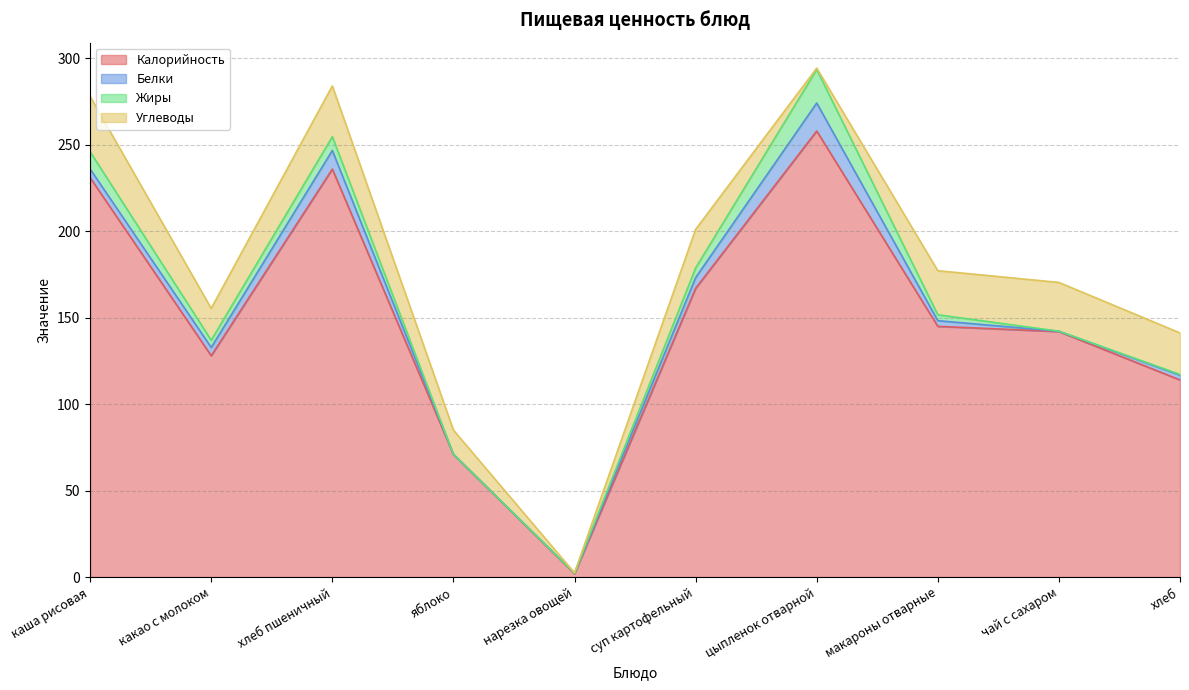

Does the chart display data point markers on the line(s)?

No